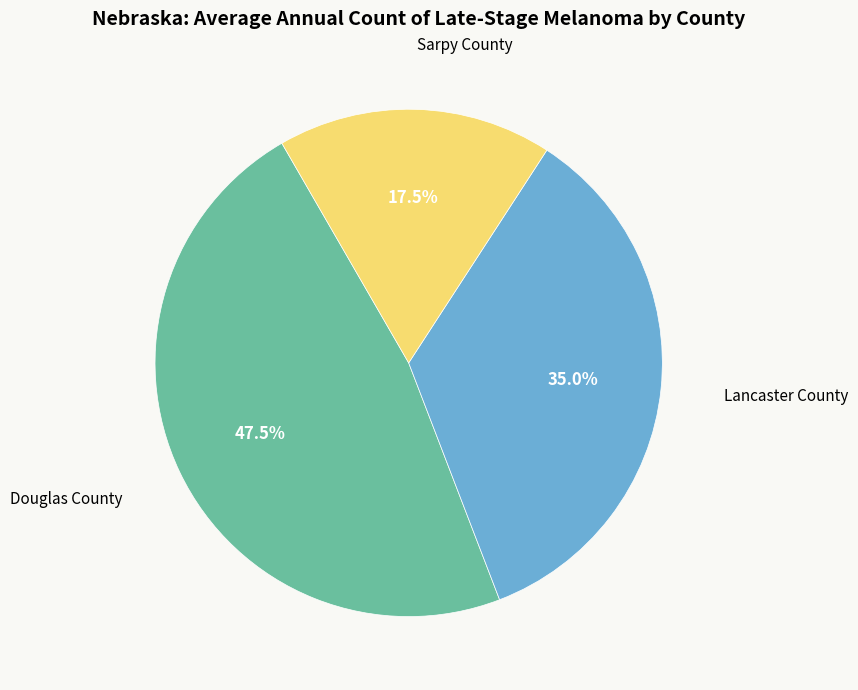

Is Lancaster County the majority of the pie?

No